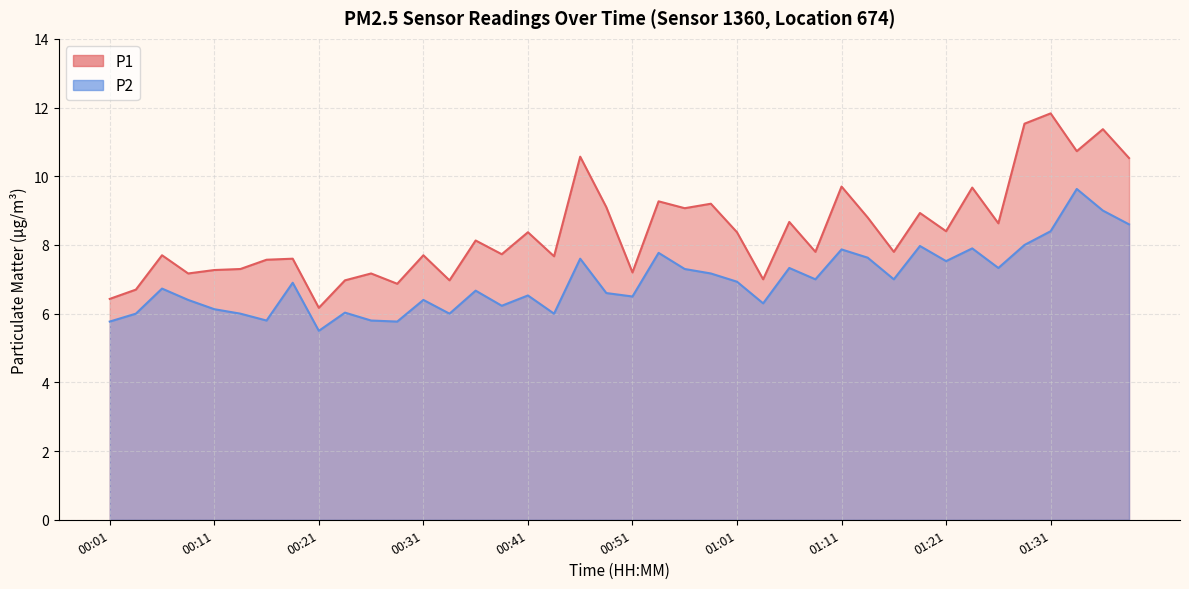

The P1 series shows 11.5 at 01:28. True or false?

True